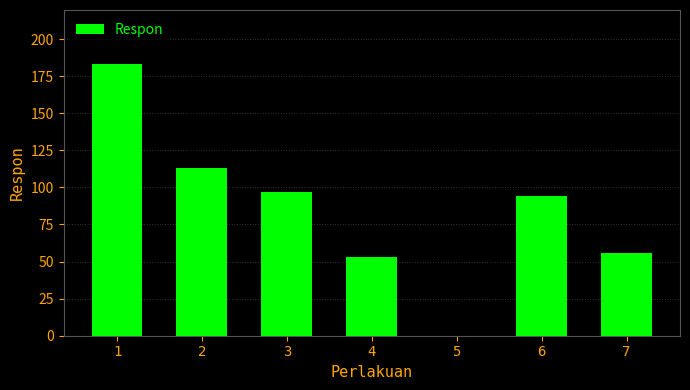

What value does the data have at 1?

183